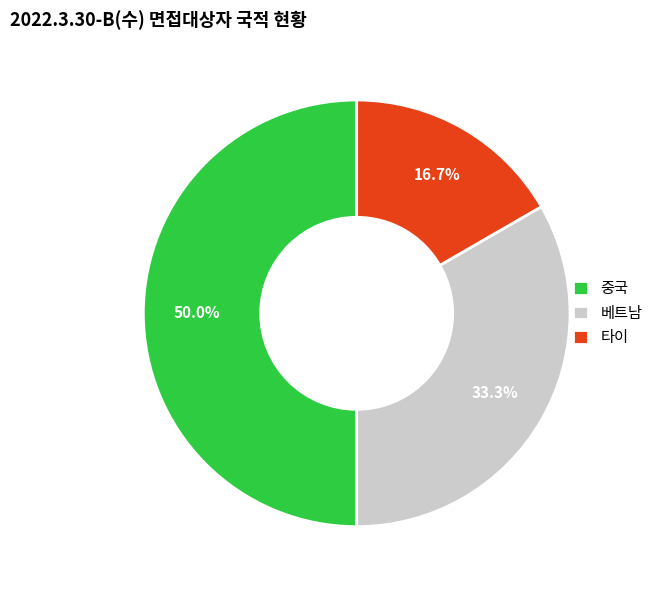

What percentage is the 중국 slice, to the nearest percent?

50%